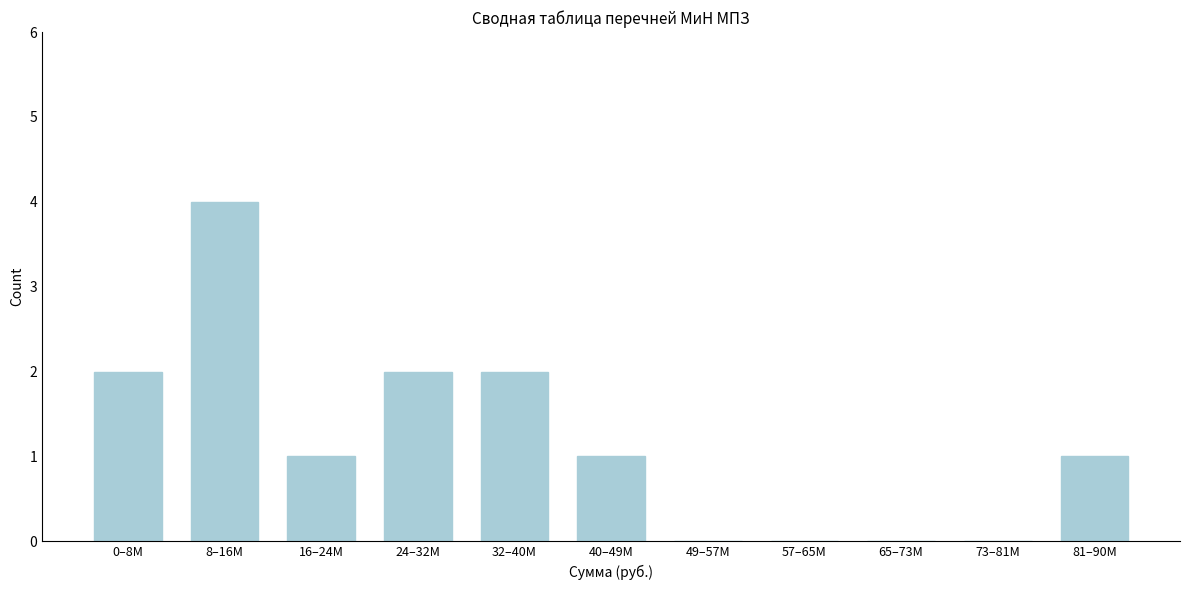

Reading left to right, extract all data points from this chart.

0–8M=2	8–16M=4	16–24M=1	24–32M=2	32–40M=2	40–49M=1	49–57M=0	57–65M=0	65–73M=0	73–81M=0	81–90M=1